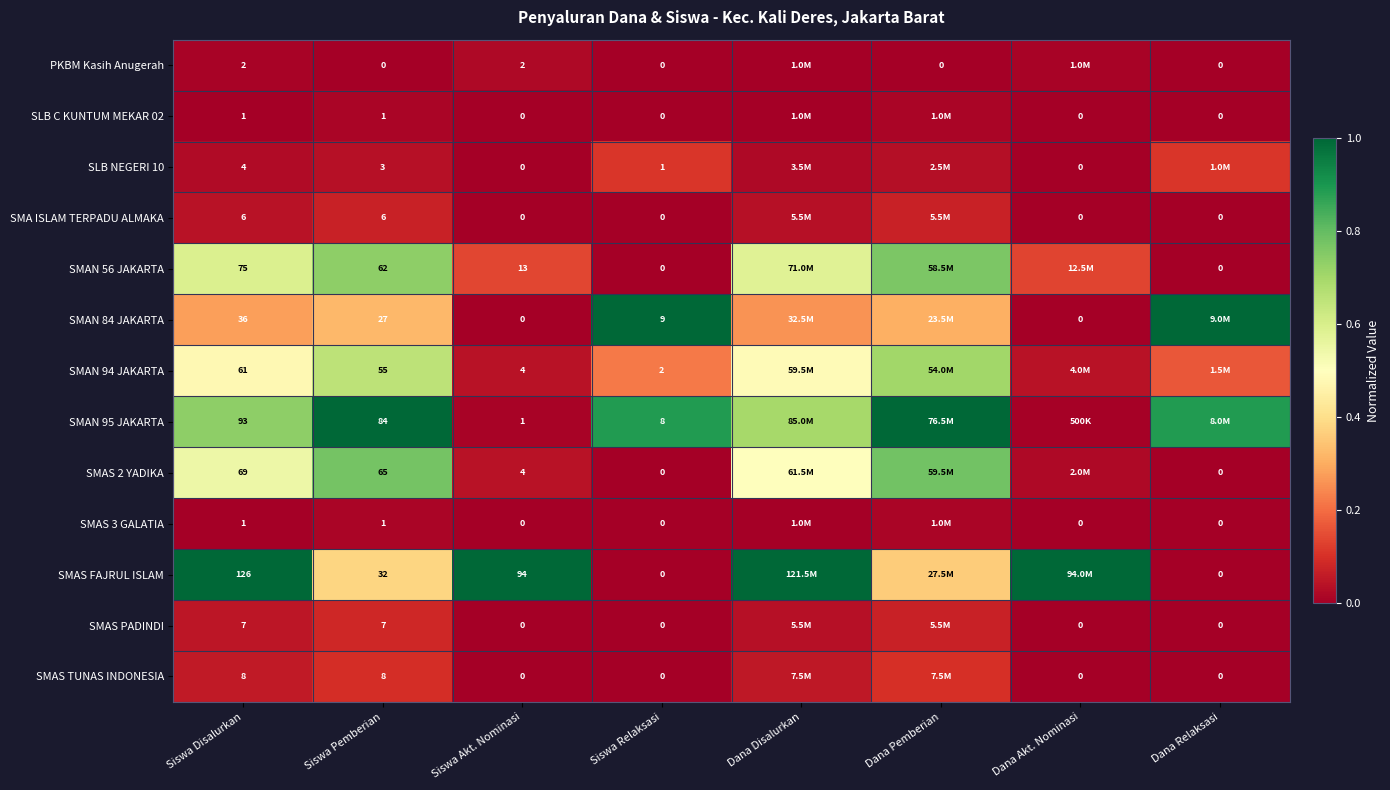

Is the value of SMAN 94 JAKARTA at Siswa Relaksasi greater than the value of SMAS FAJRUL ISLAM at Siswa Pemberian?

No